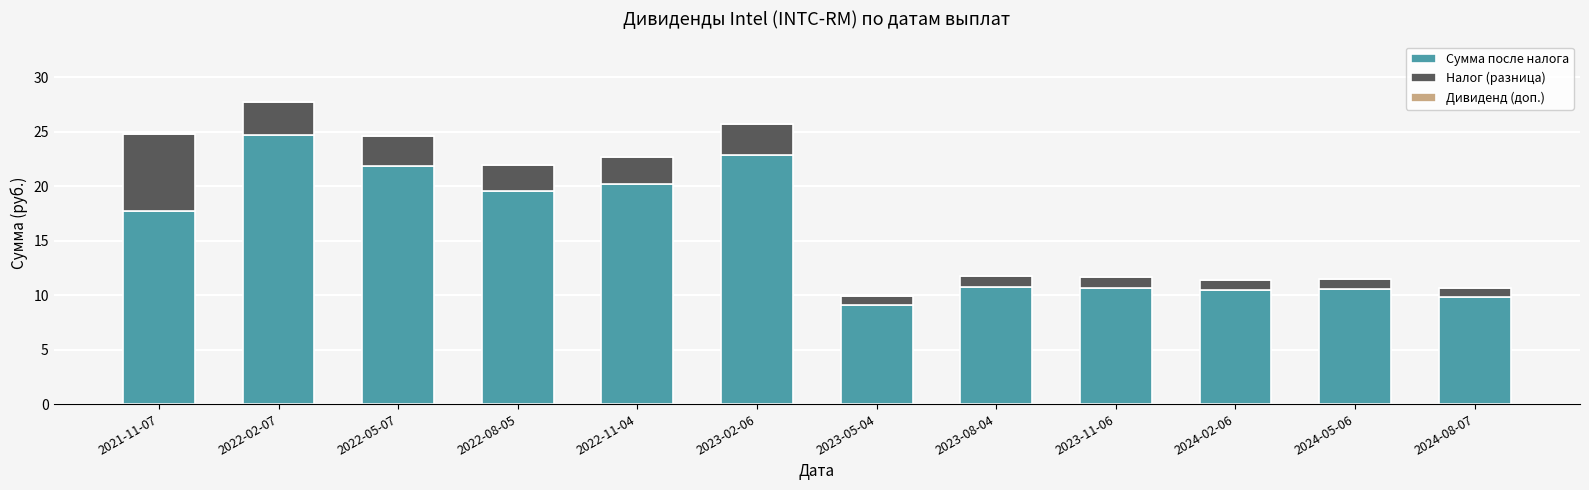

What is the average value of the Сумма после налога series?

15.7